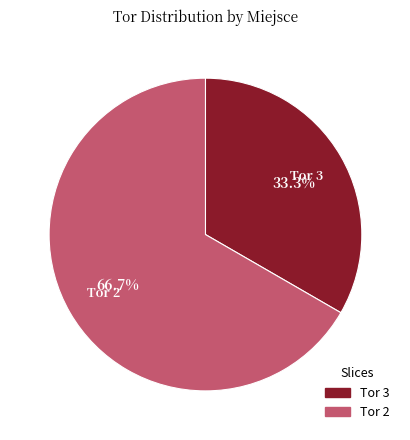

To the nearest percent, what is the average slice percentage?

50%